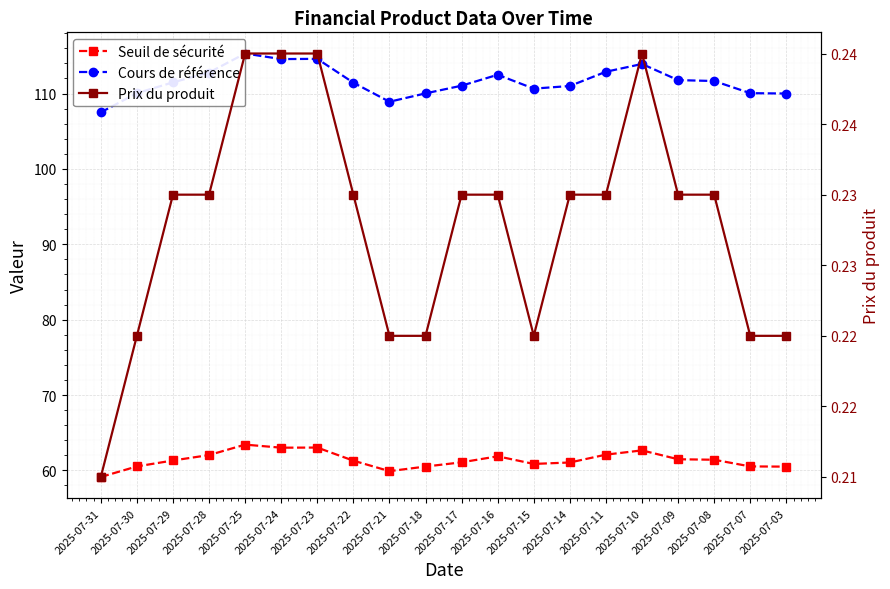

What is the spread (max minus min) of values at 2025-07-22?

111.2